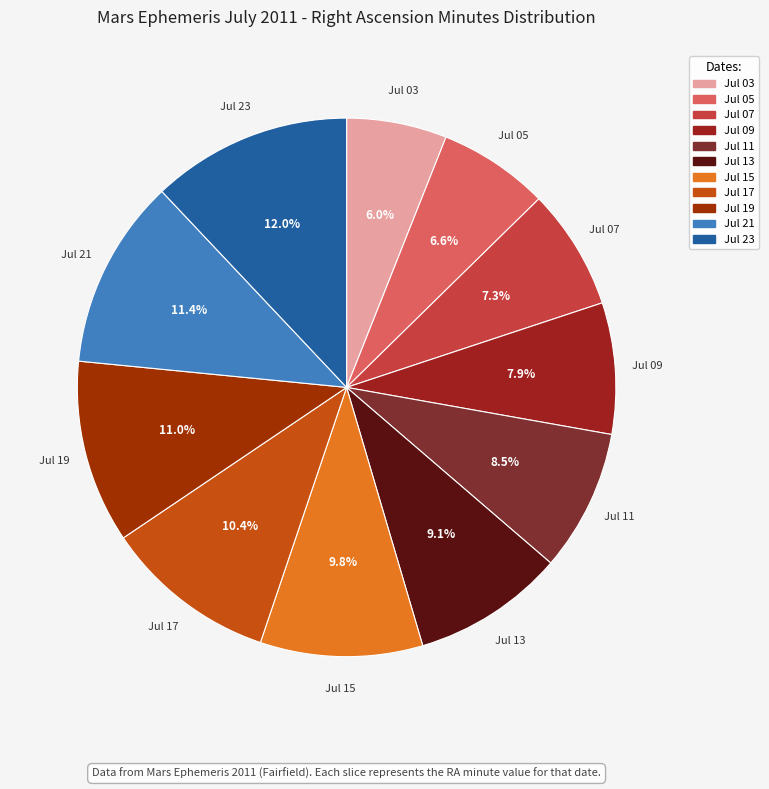

What percentage is the Jul 07 slice, to the nearest percent?

7%